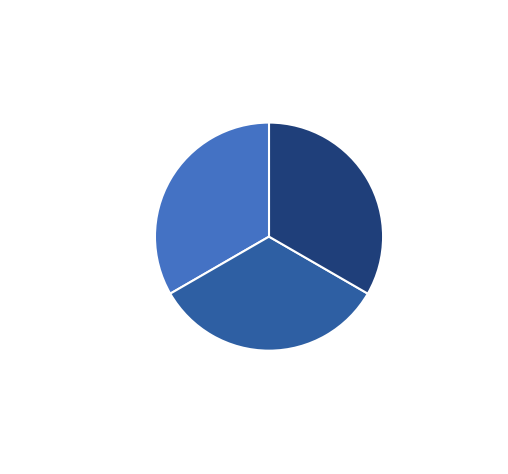

What is the ratio of the value at Never Tear Us Apart to the value at Always Have Always Will?

1.0